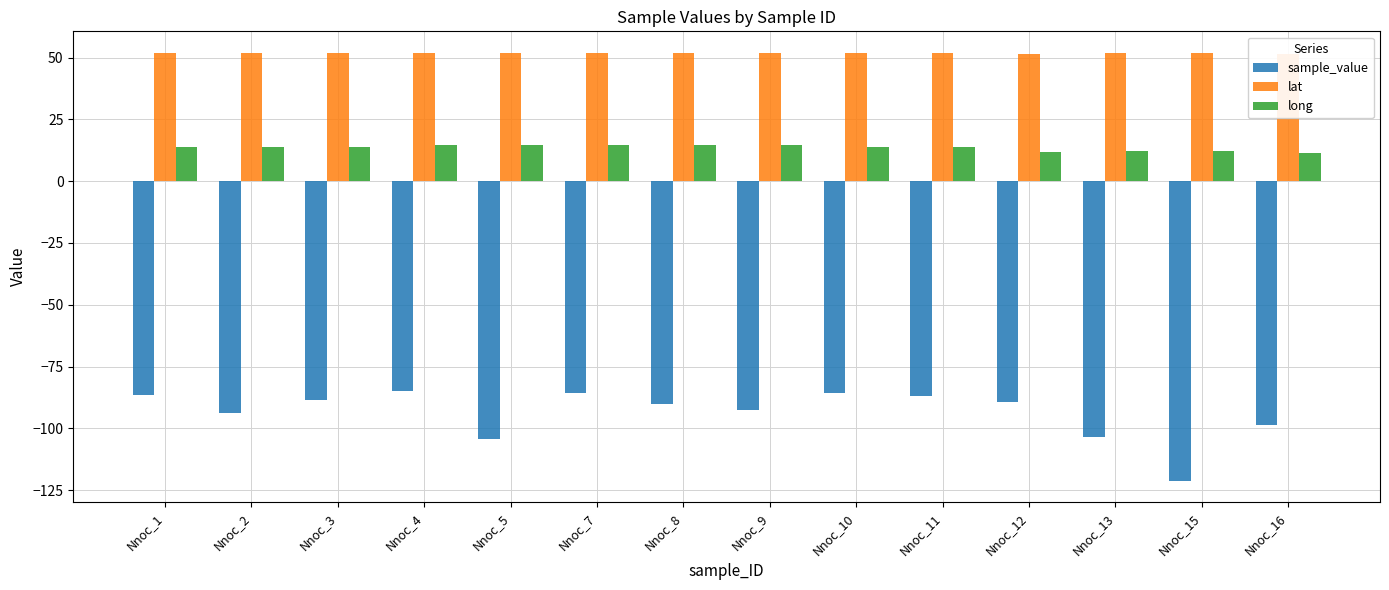

How many data points in sample_value are less than -89?

8